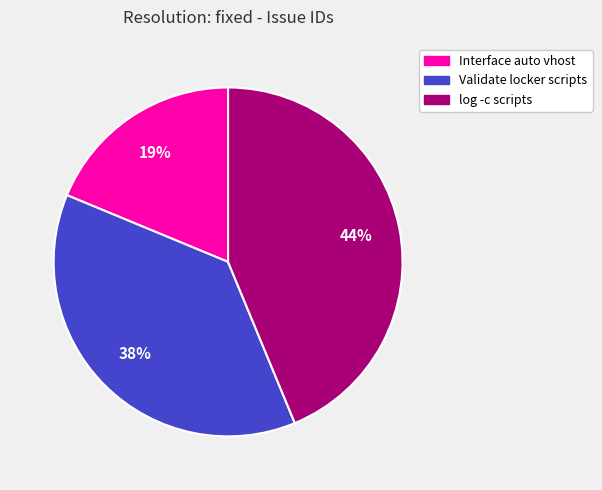

To the nearest percent, what is the difference between the largest and smallest slice percentages?

25%